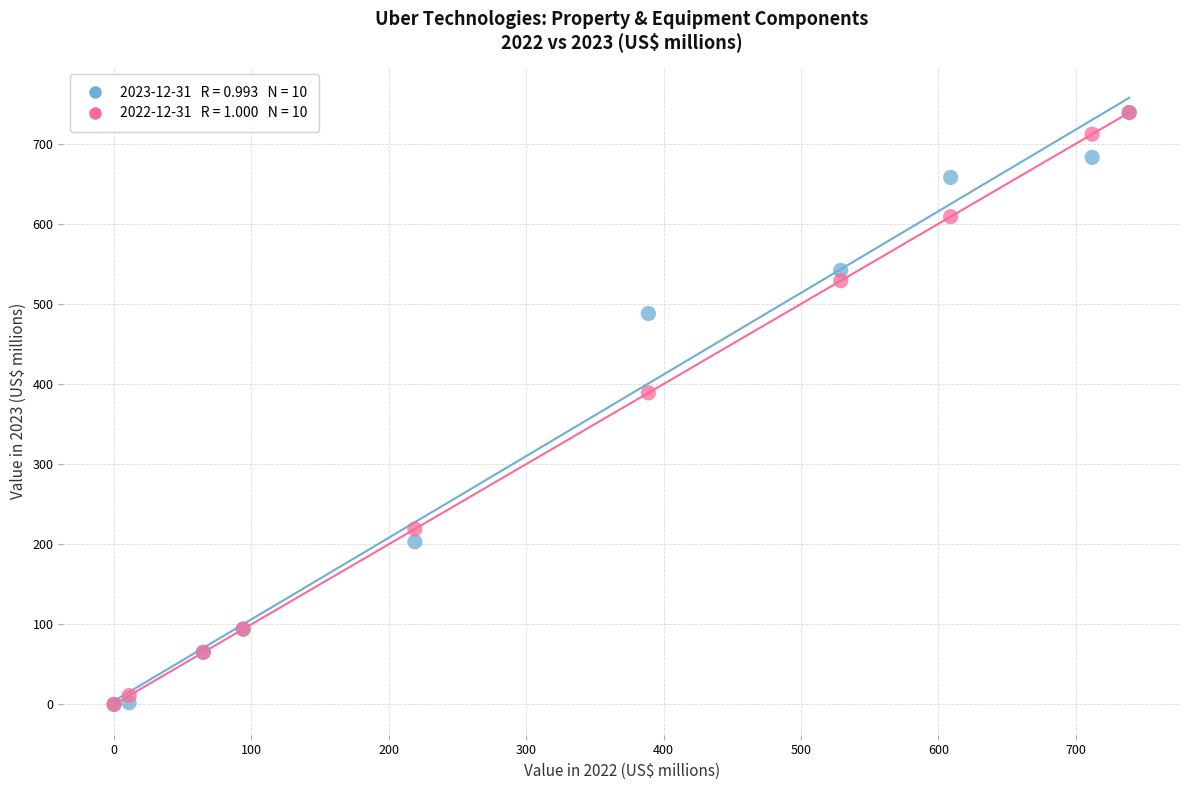

Across all series, what Y value is closest to 369?

389